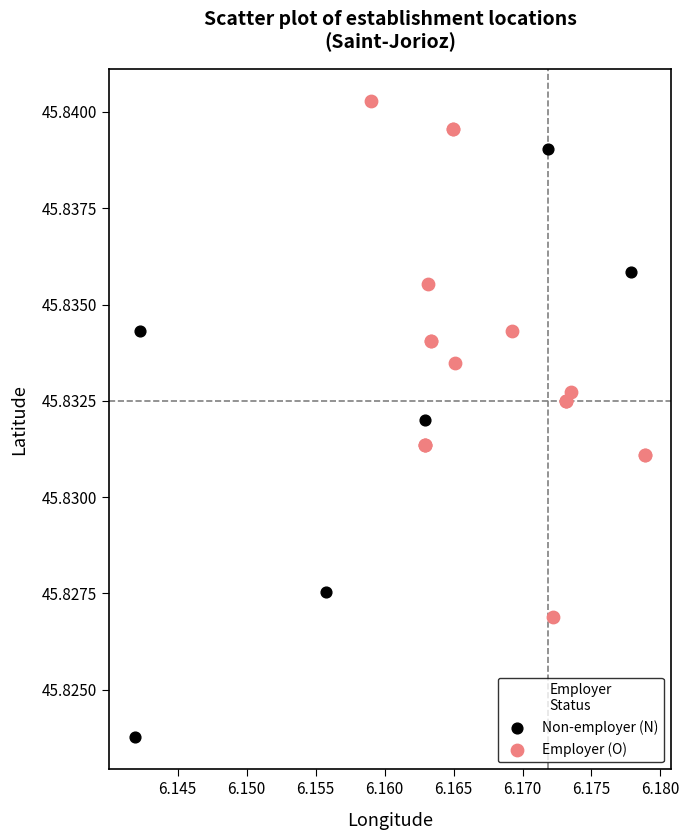

Which series has the largest Y range (max minus min)?

Non-employer (N)